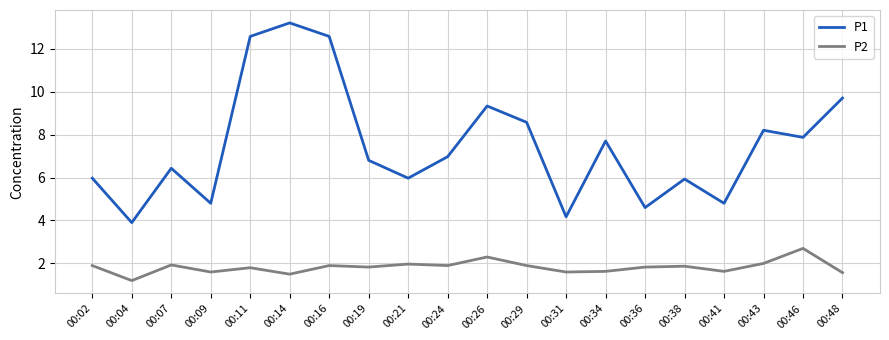

How many lines are shown in the chart?

2